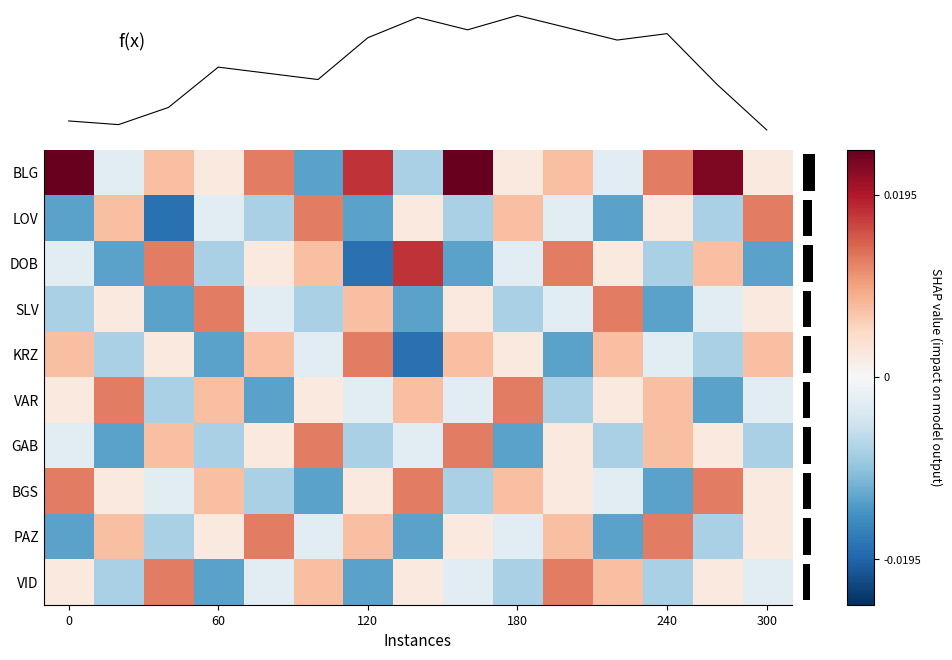

Rank the series at 240 from lowest to highest value.

SLV, BGS, DOB, VID, KRZ, LOV, VAR, GAB, BLG, PAZ, f(x)